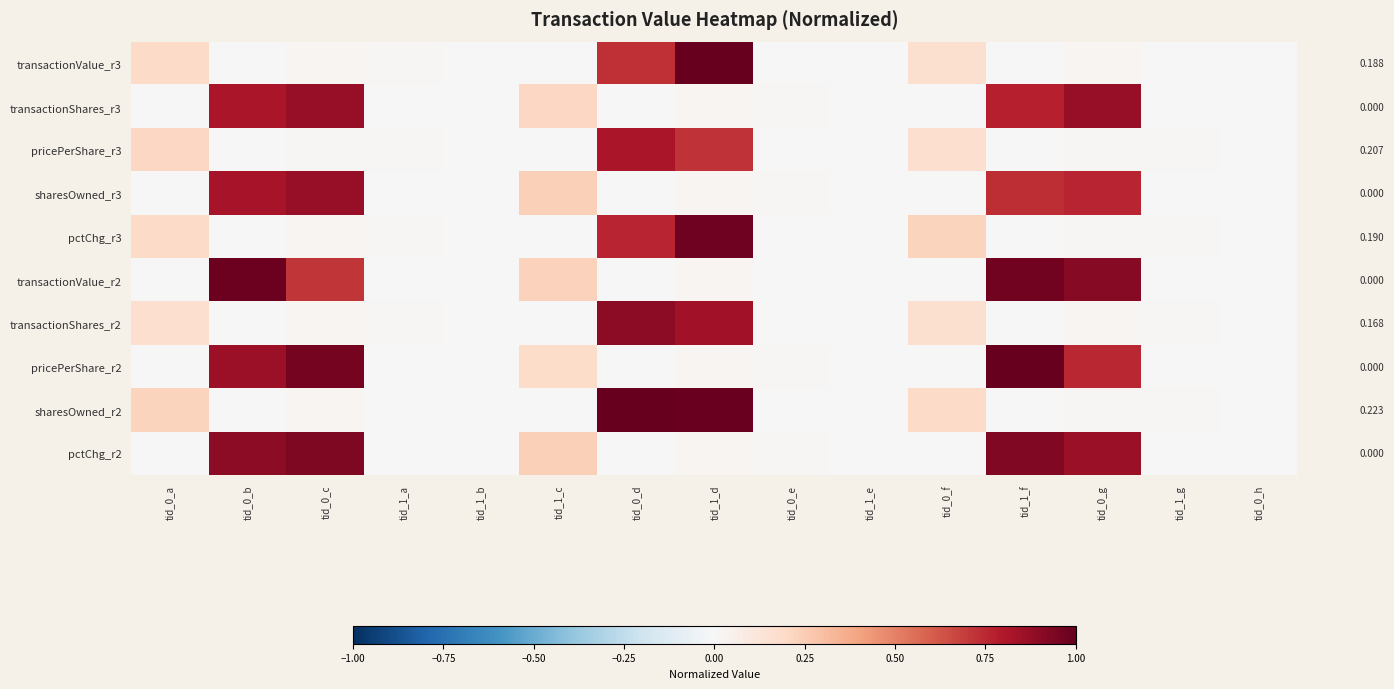

How many values in transactionShares_r3 are above zero?

12